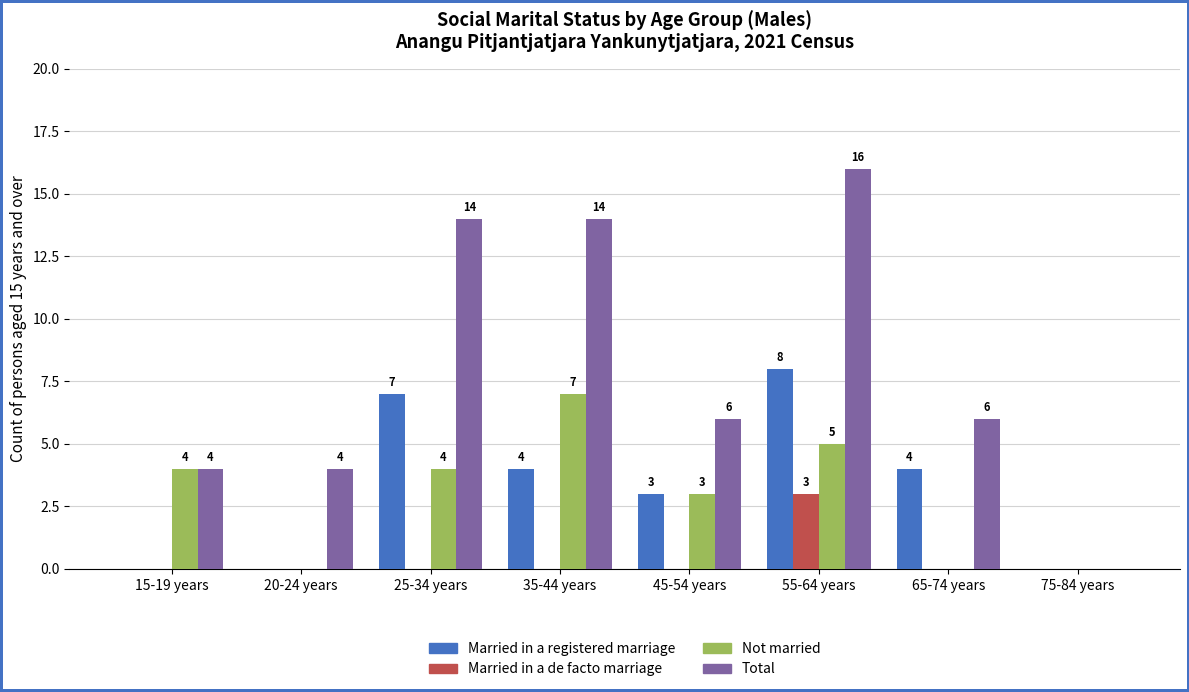

At which label is Not married closest to 3?

45-54 years